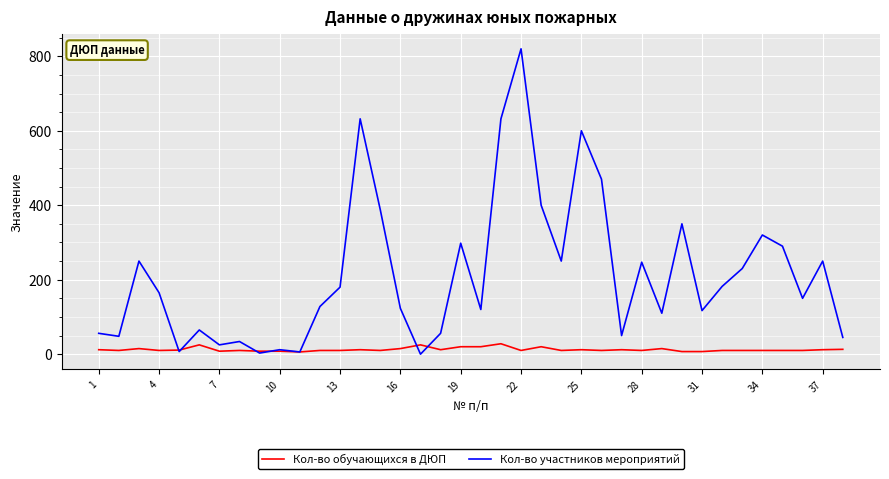

What are all the series names shown in the legend?

Кол-во обучающихся в ДЮП, Кол-во участников мероприятий